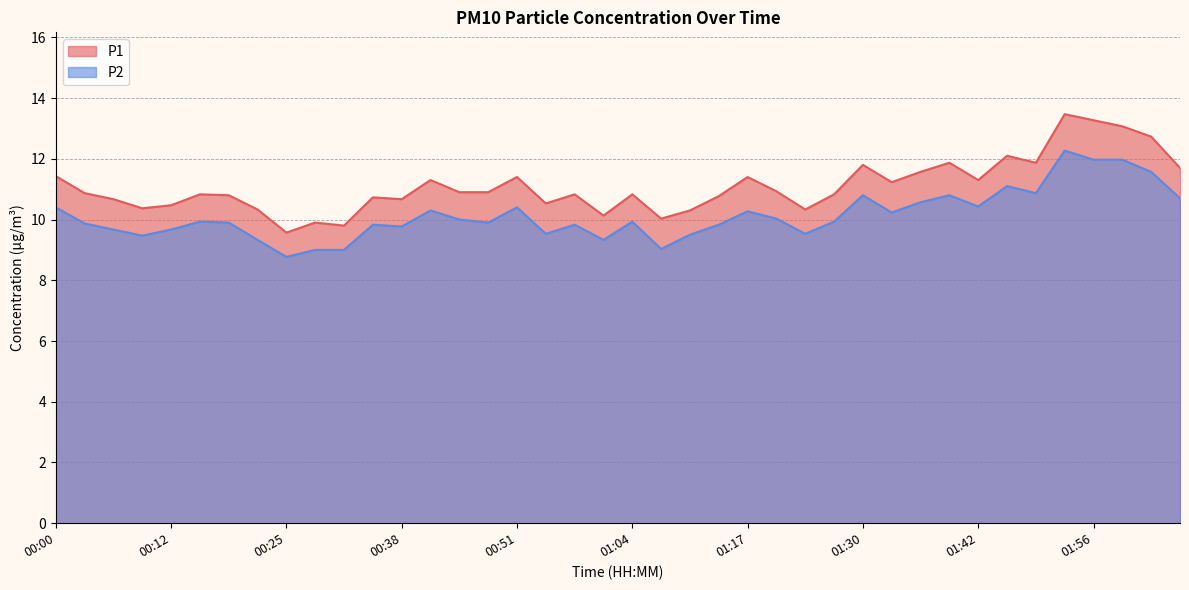

Which series has the largest total across all categories?

P1